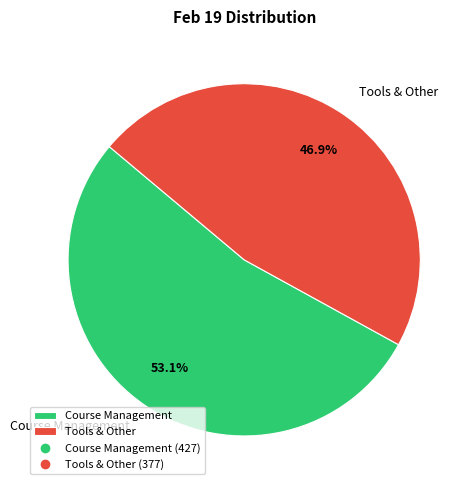

Is it true that Course Management is 53% of the pie?

True